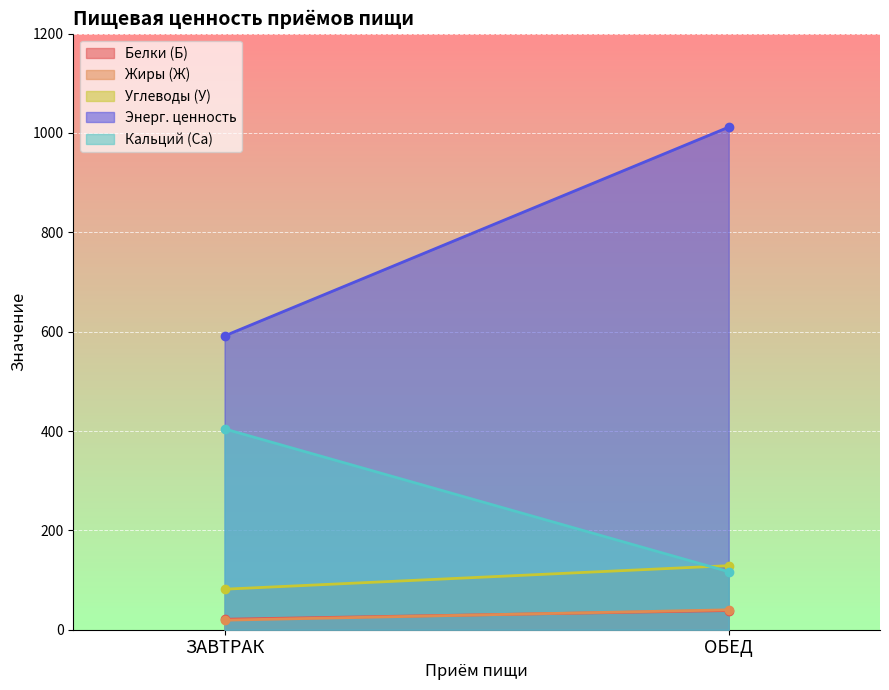

What is the label of the 1st point from the right?

ОБЕД